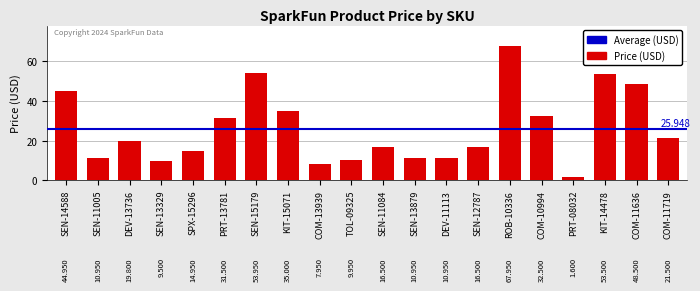

What is the label of the 13th bar from the right?

KIT-15071